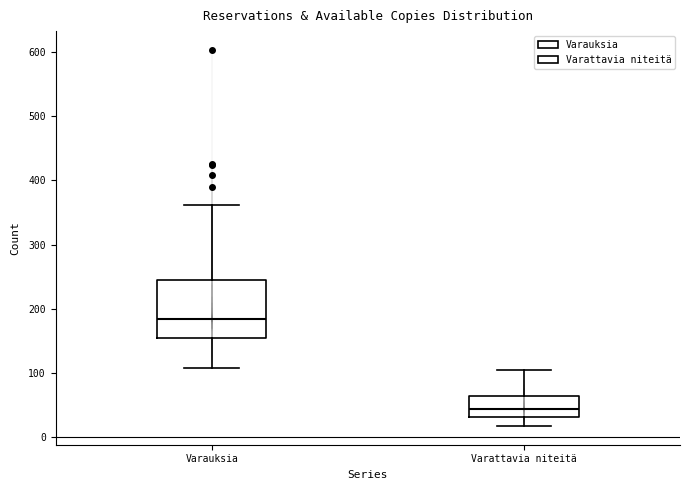

Reading left to right, read every box against the y-axis: the position of its median line, the range the box covers, and the ends of its whiskers. The values are not printed on the chart, so give them approximately, as read against the axis.

Varauksia: median 190, box 160 to 240, whiskers 110 to 360
Varattavia niteitä: median 40, box 30 to 60, whiskers 20 to 110